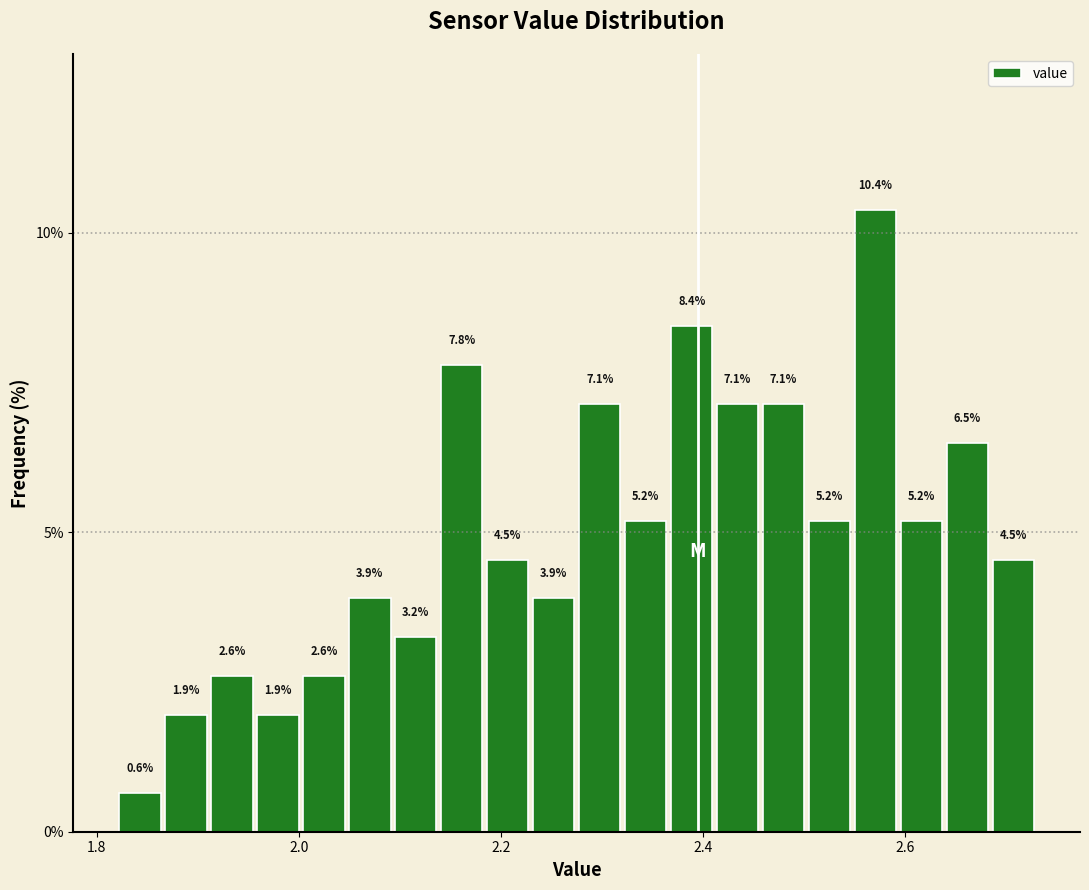

Around what value on the x-axis is the tallest bar? Give the approximate position of its centre, as read against the axis.

2.58